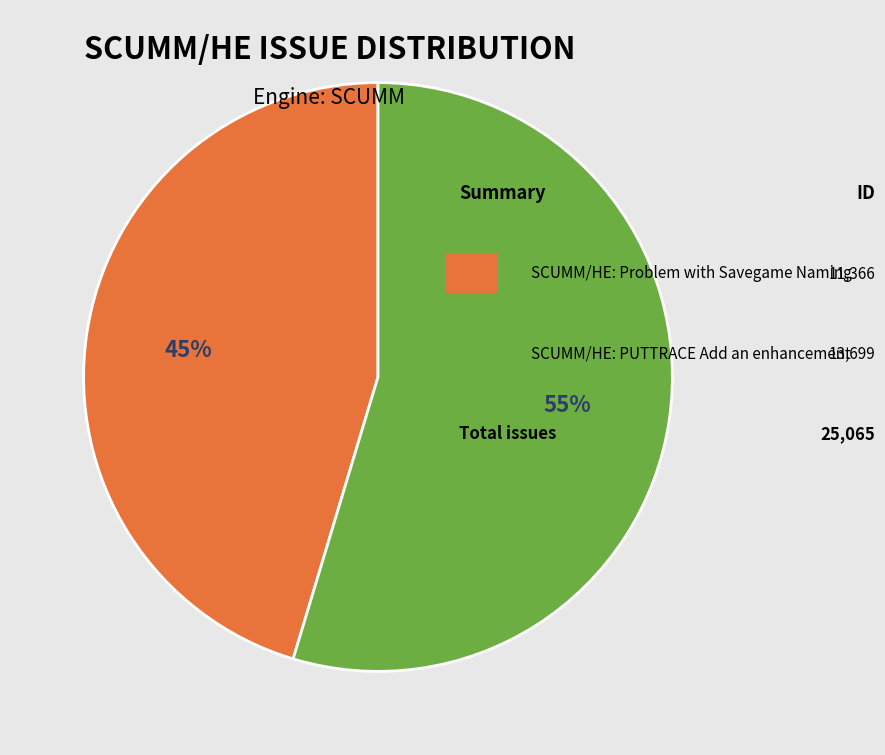

To the nearest percent, what is the average slice percentage?

50%